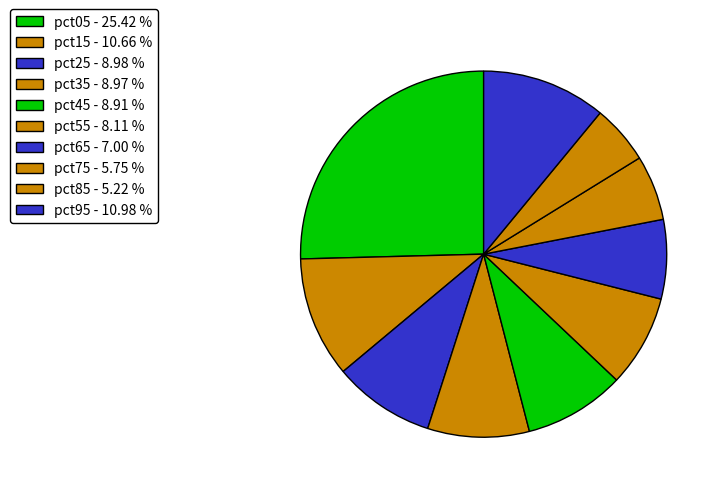

To the nearest percent, what portion does pct75 represent?

6%